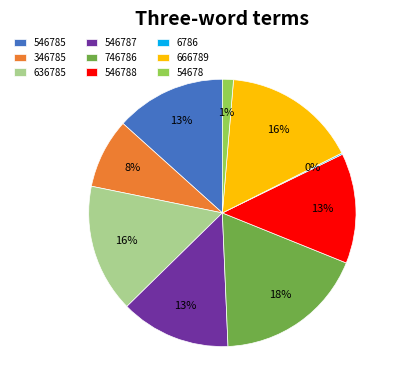

Combined, do 346785 and 546785 account for over 50%?

No